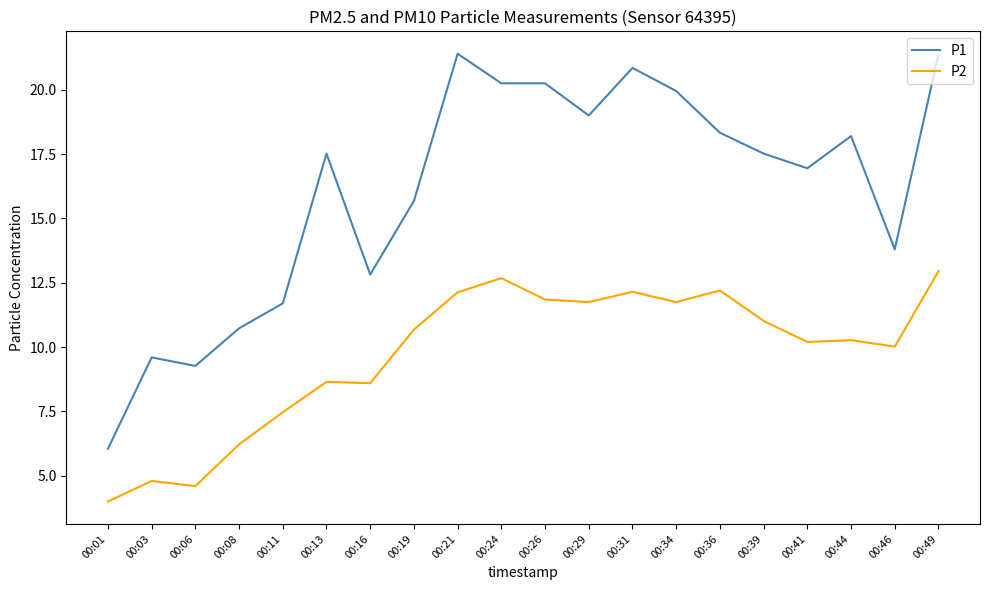

What value does the P1 series have at 00:44?

18.2